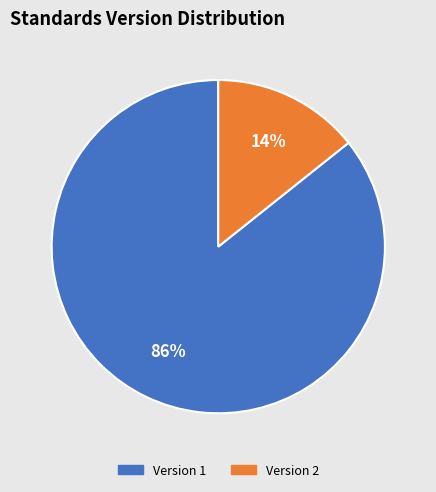

How many segments does this pie chart have?

2